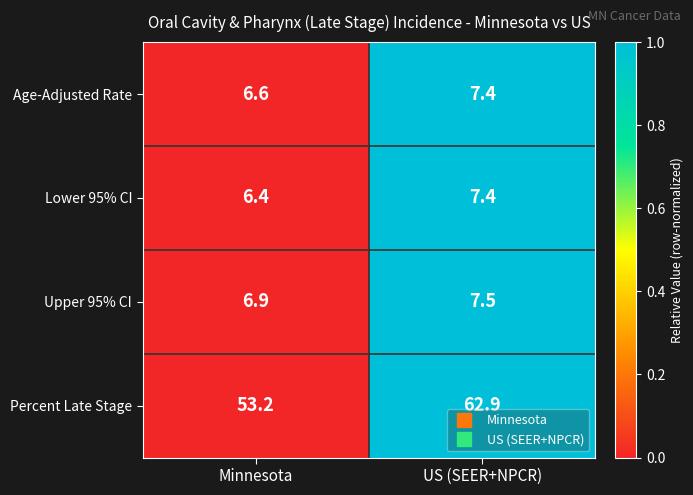

How many distinct data groups are displayed?

4